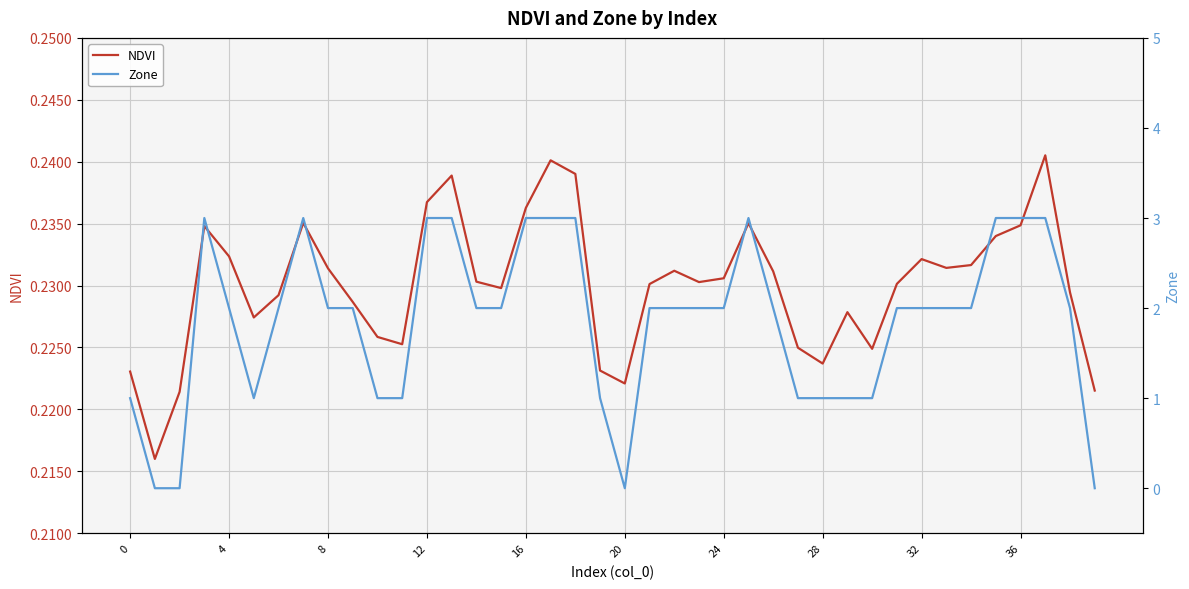

Rank the series at 27 from lowest to highest value.

NDVI, Zone